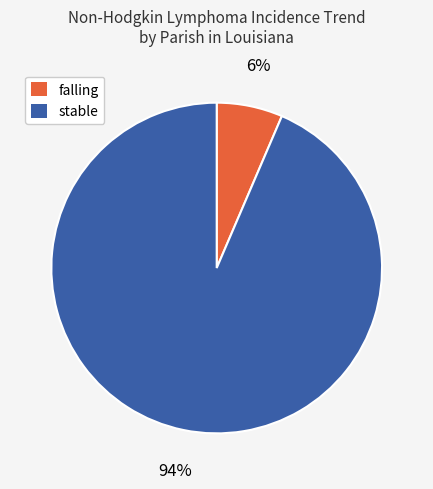

Rank the categories by value from highest to lowest.

stable, falling